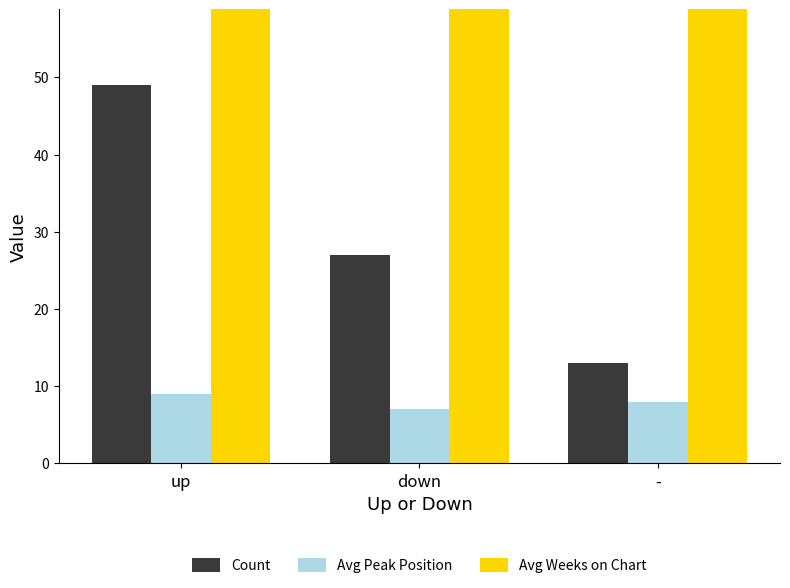

What are all the series names shown in the legend?

Count, Avg Peak Position, Avg Weeks on Chart